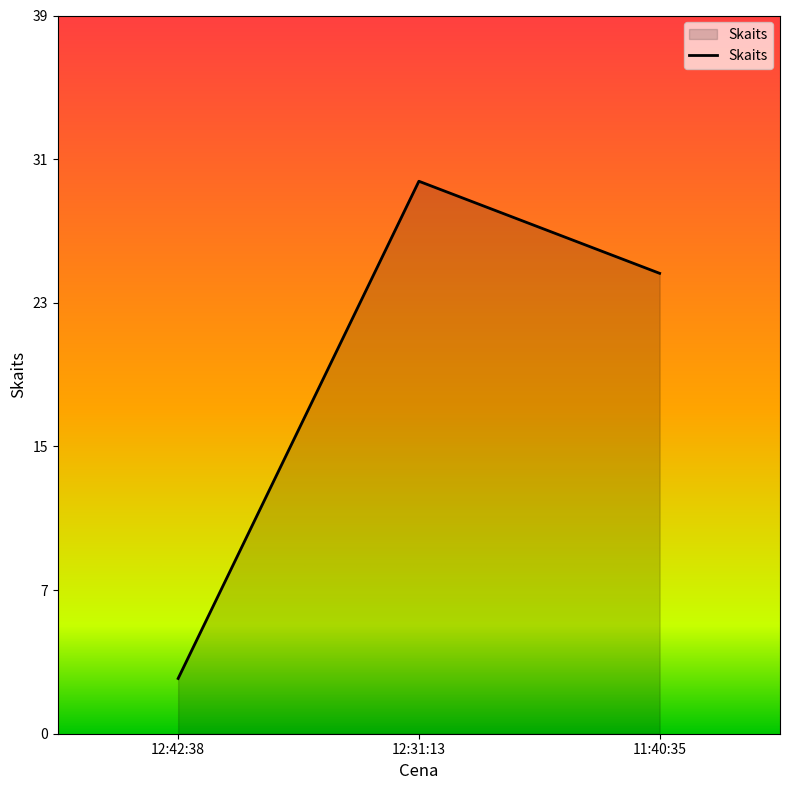

What is the change in value from 12:42:38 to 11:40:35?

+22